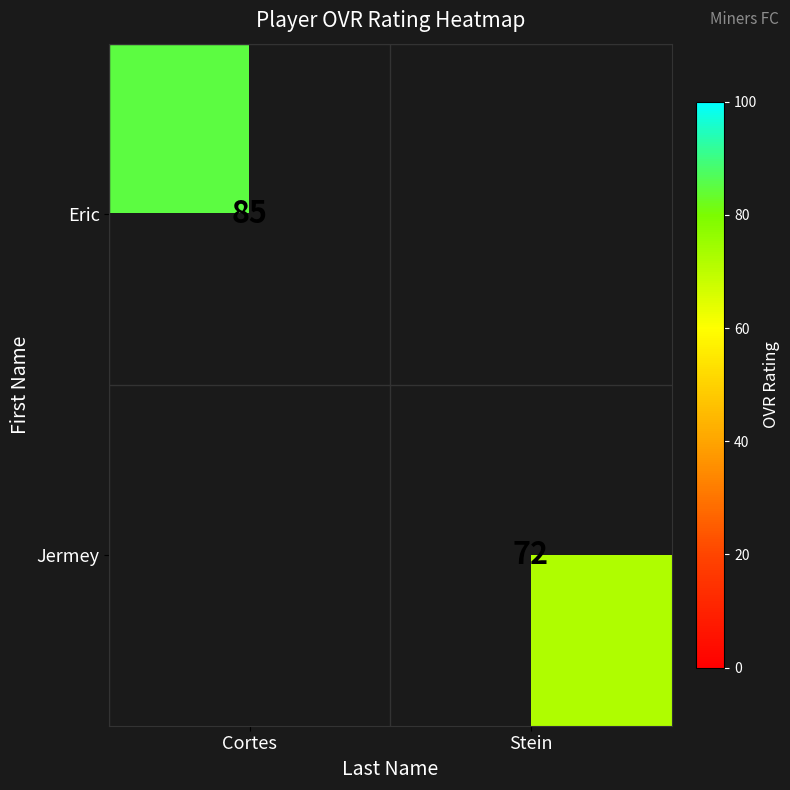

True or false: Eric has a value of 55.0 at Cortes.

False